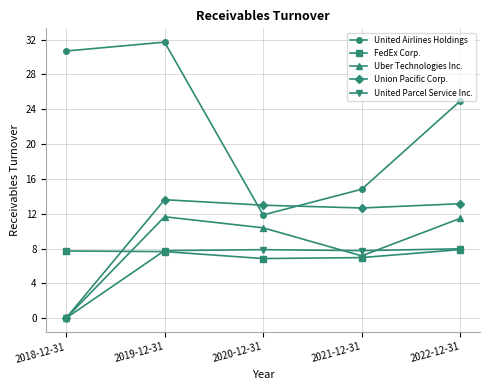

Read the FedEx Corp. value at 2018-12-31.

7.7